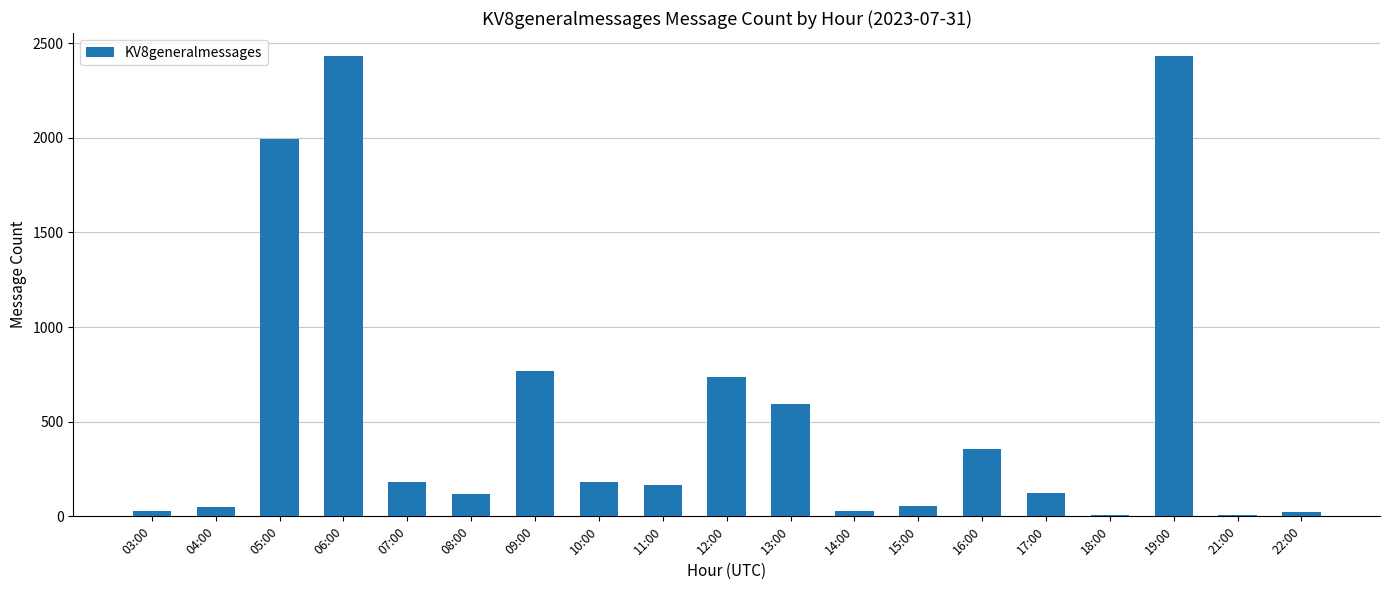

True or false: the data shows 30 at 03:00.

True